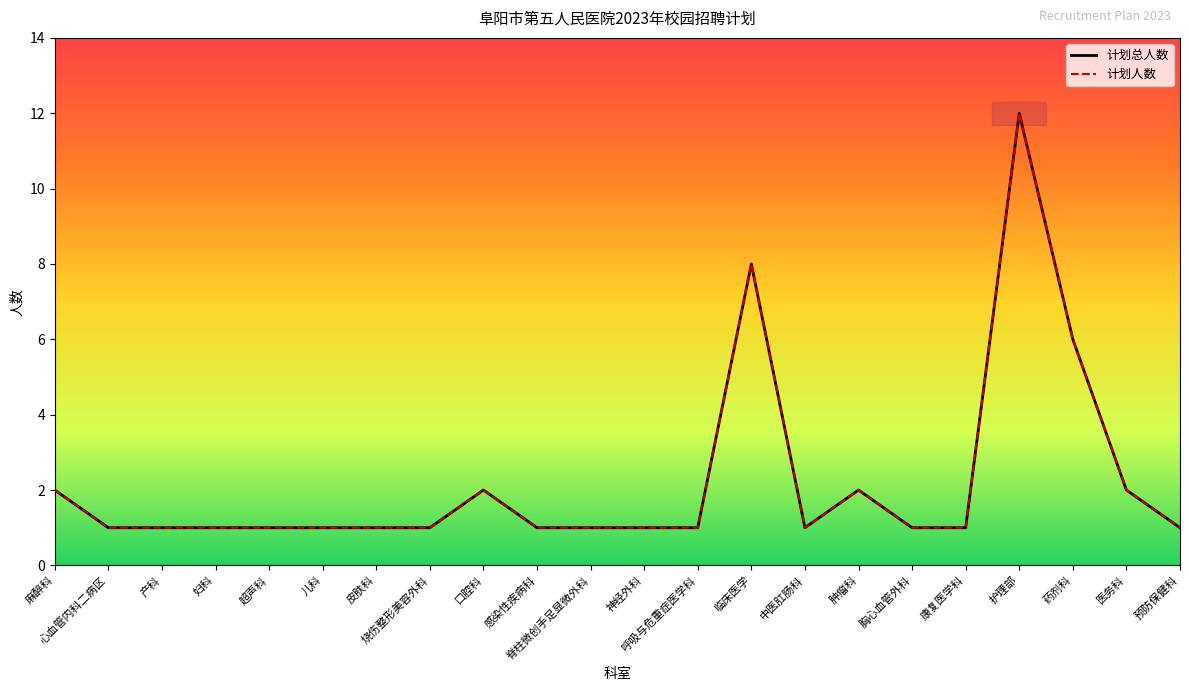

True or false: 计划总人数 has a value of 2 at 胸心血管外科.

False